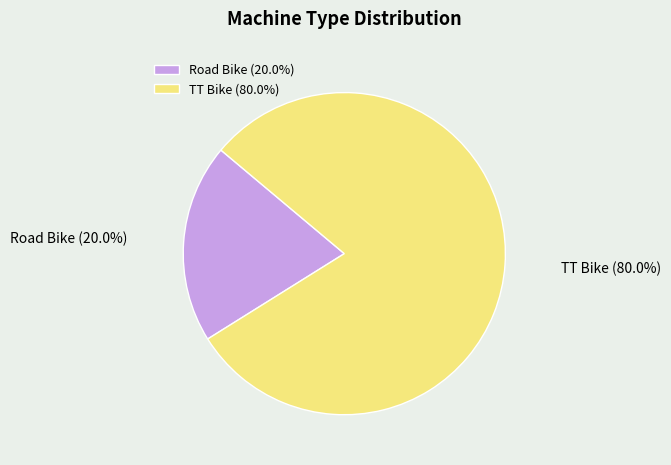

Which category has the smallest portion of the pie?

Road Bike